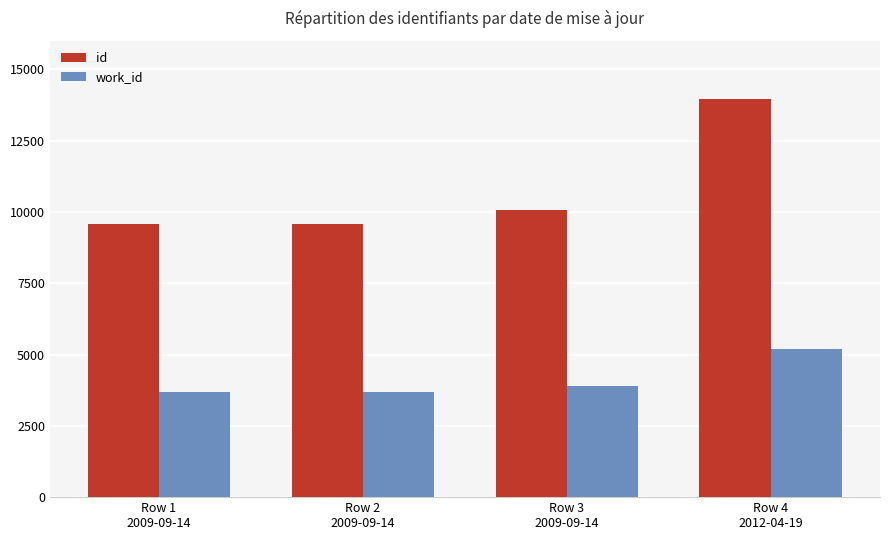

List the series in order of their overall mean, highest first.

id, work_id